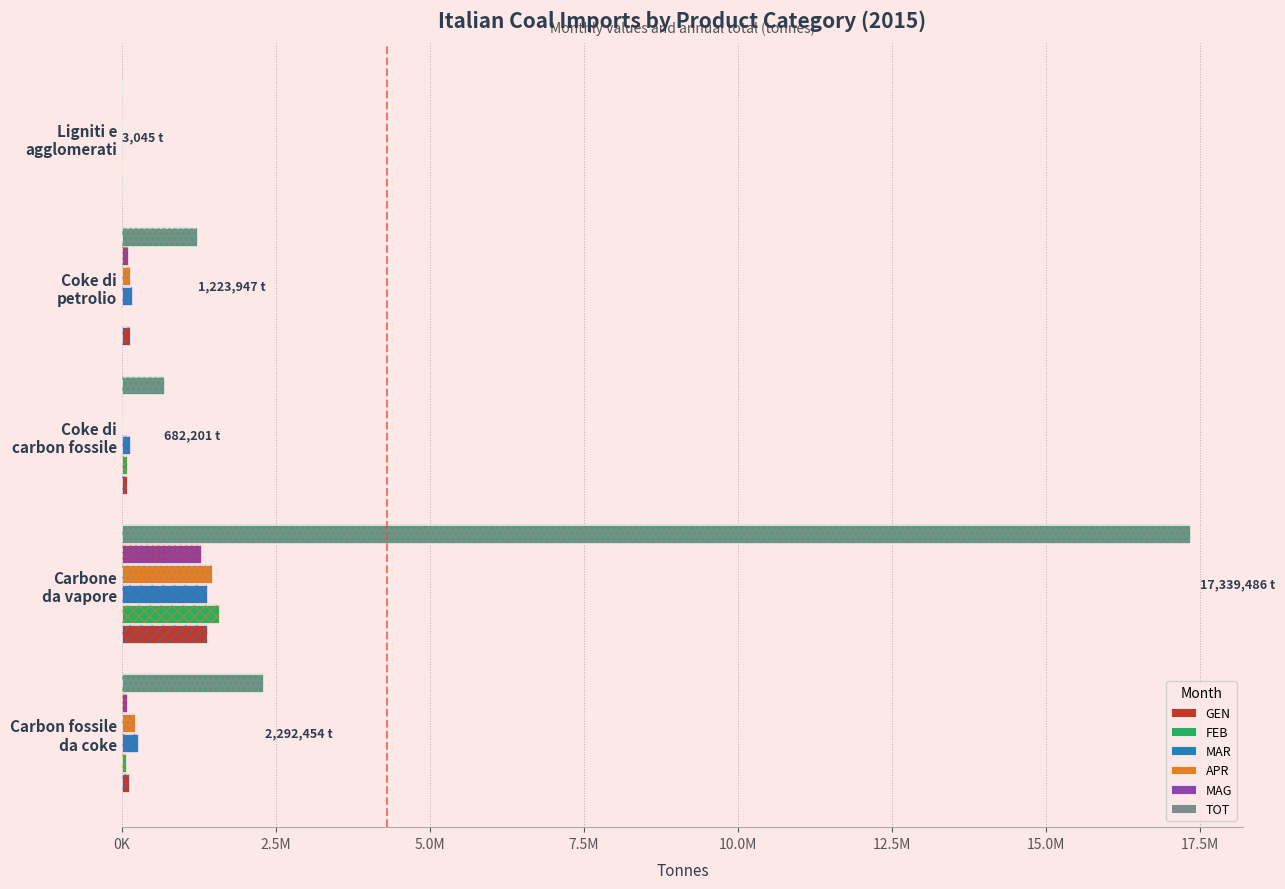

Which series has the largest total across all categories?

TOT